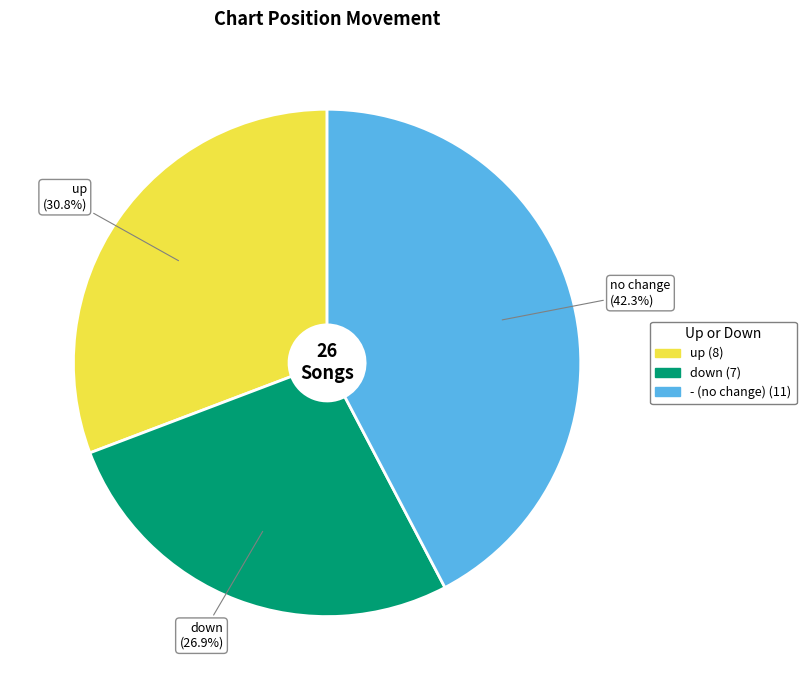

Rank the categories by value from lowest to highest.

down, up, -